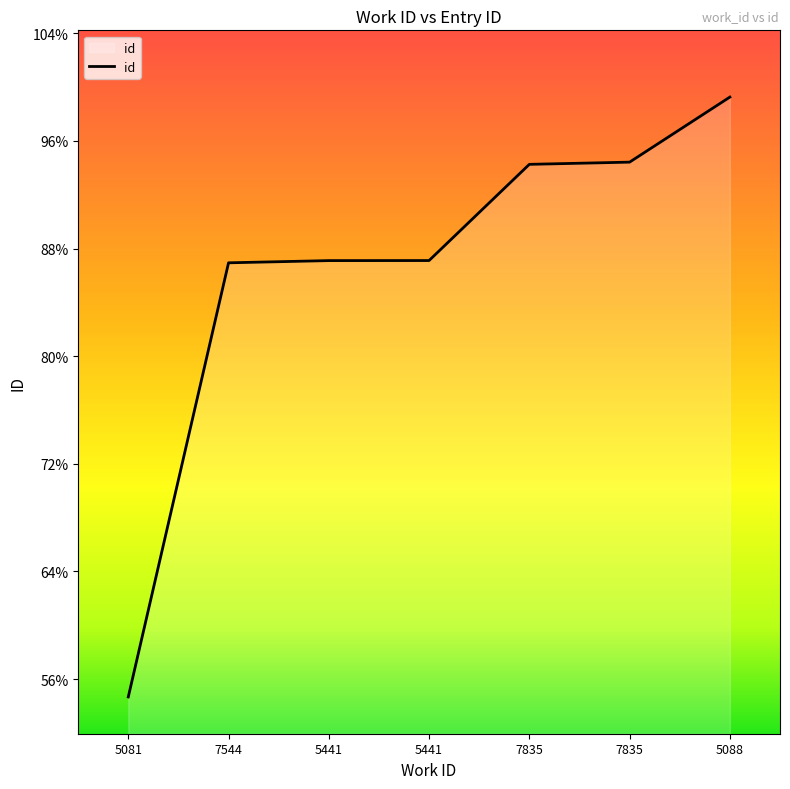

The value at 5441 is 21778. True or false?

True